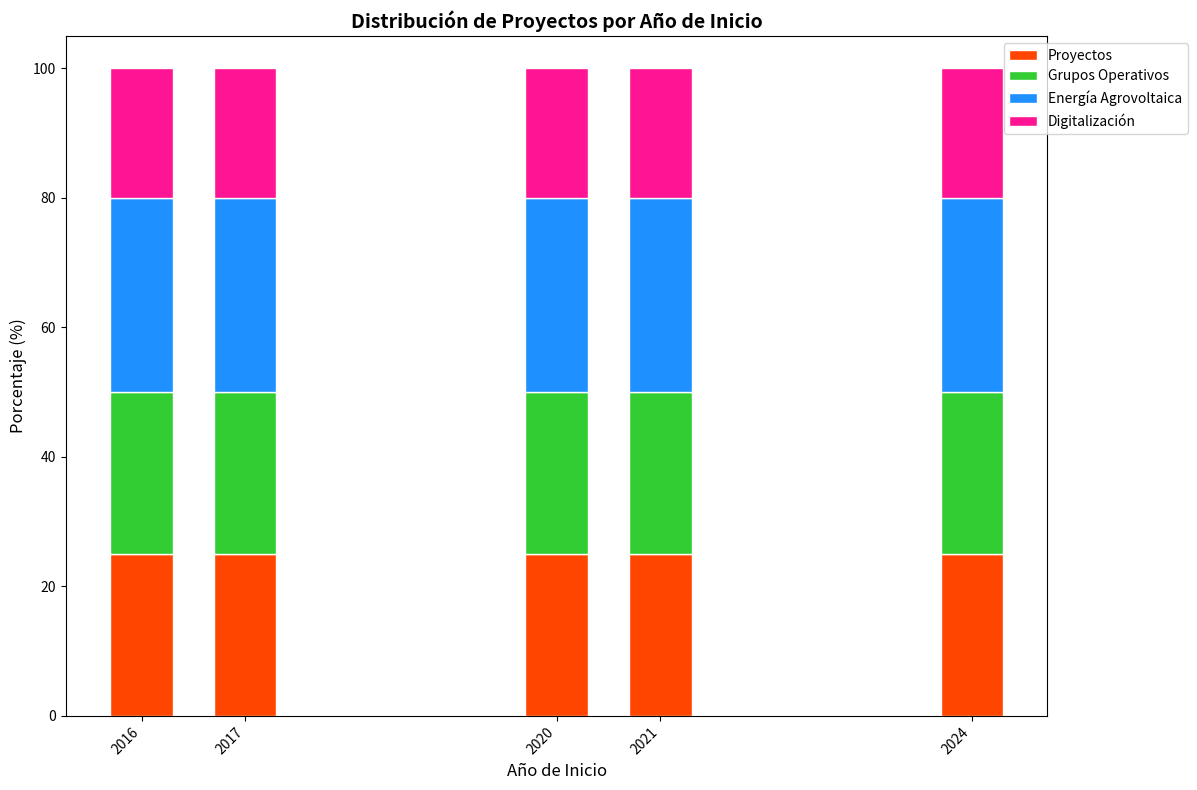

The Proyectos series shows 25 at 2020. True or false?

True